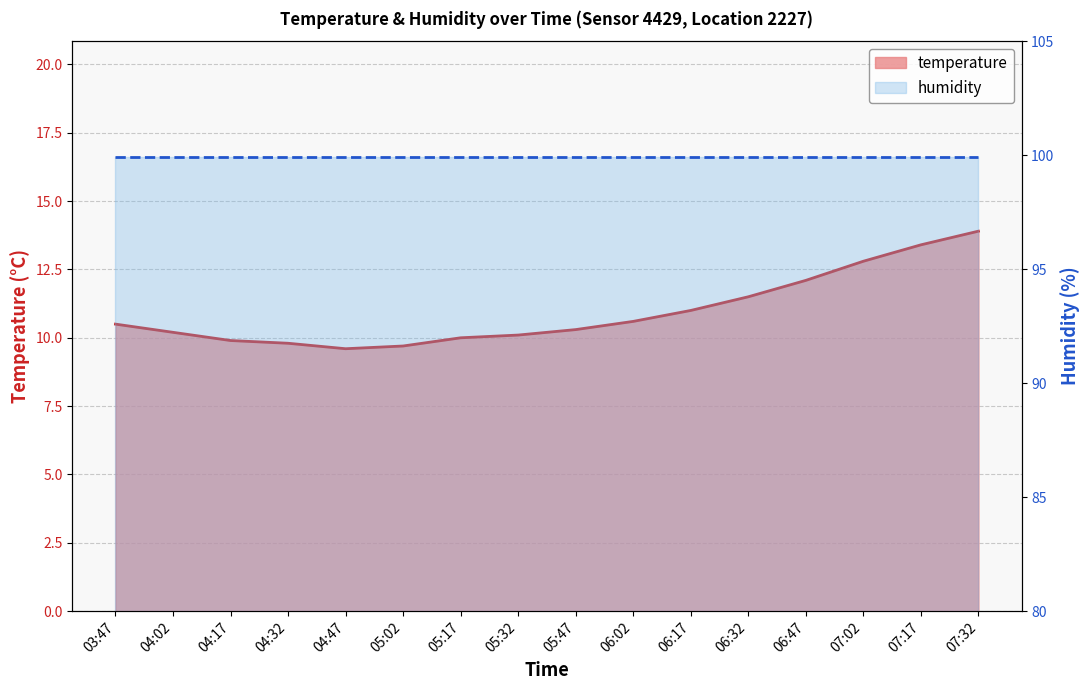

How many data points in temperature are above 10?

11